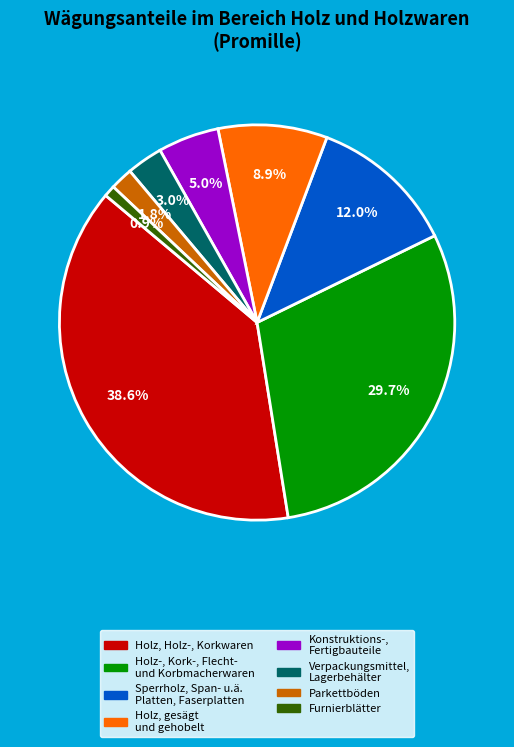

Rank the categories by value from lowest to highest.

Furnierblätter, Parkettböden, Verpackungsmittel, Lagerbehälter, Konstruktions-, Fertigbauteile, Holz, gesägt und gehobelt, Sperrholz, Span- u.ä. Platten, Faserplatten, Holz-, Kork-, Flecht- und Korbmacherwaren, Holz, Holz-, Korkwaren